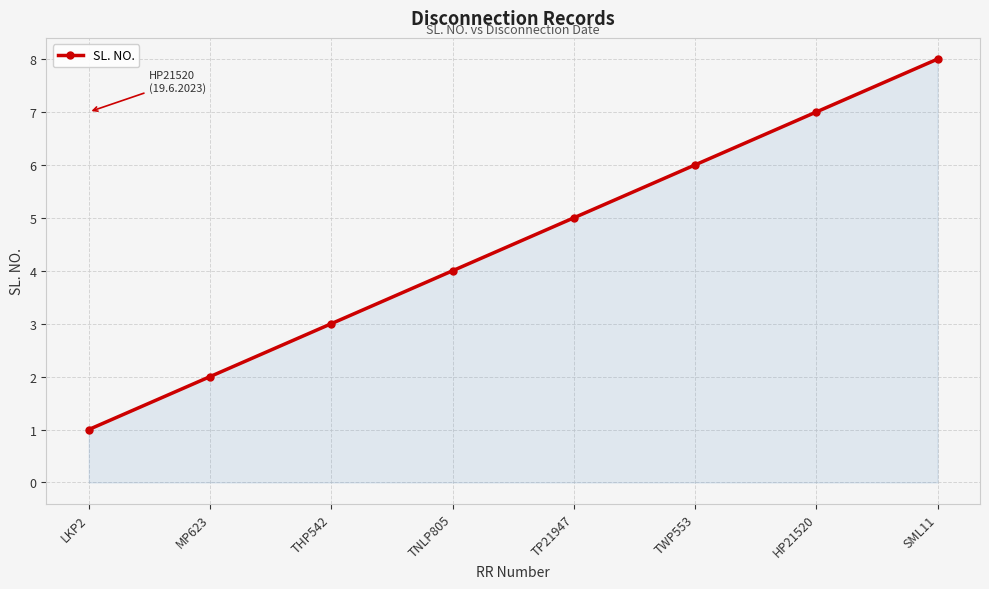

Does the chart display data point markers on the line(s)?

Yes